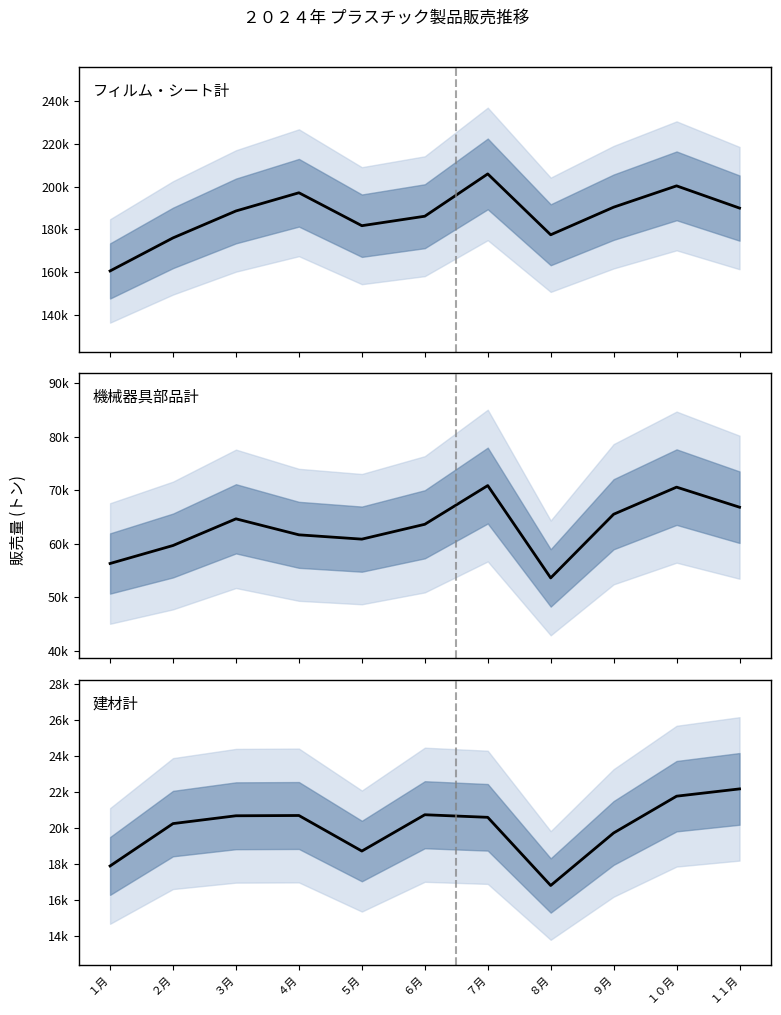

Is the value of 建材計 at ７月 greater than the value of フィルム・シート計 at ７月?

No